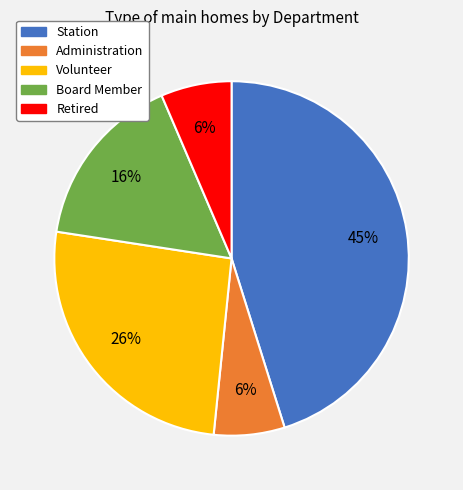

Do Board Member and Administration together represent more than half of the pie?

No